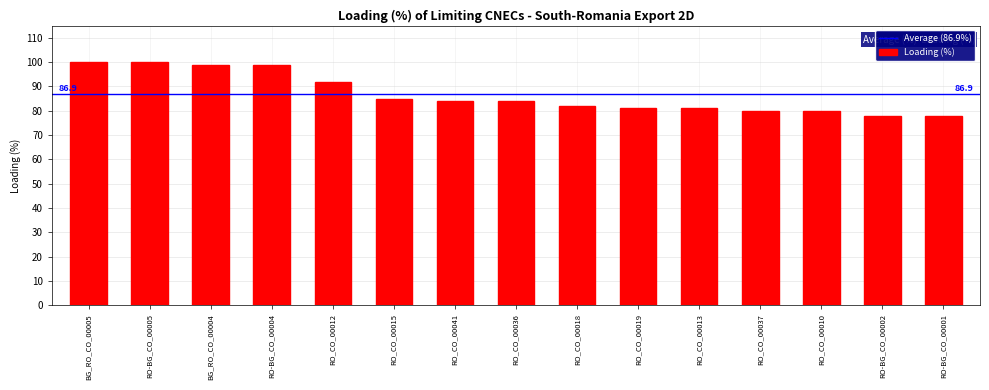

Reading left to right, what are all the values shown in this chart?

BG_RO_CO_00005=100	RO-BG_CO_00005=100	BG_RO_CO_00004=99	RO-BG_CO_00004=99	RO_CO_00012=92	RO_CO_00015=85	RO_CO_00041=84	RO_CO_00036=84	RO_CO_00018=82	RO_CO_00019=81	RO_CO_00013=81	RO_CO_00037=80	RO_CO_00010=80	RO-BG_CO_00002=78	RO-BG_CO_00001=78